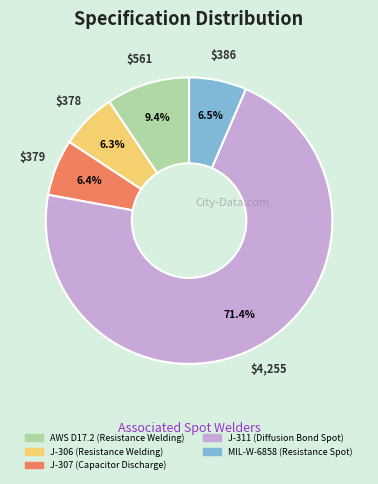

Combined, do J-311 (Diffusion Bond Spot) and J-306 (Resistance Welding) account for over 50%?

Yes